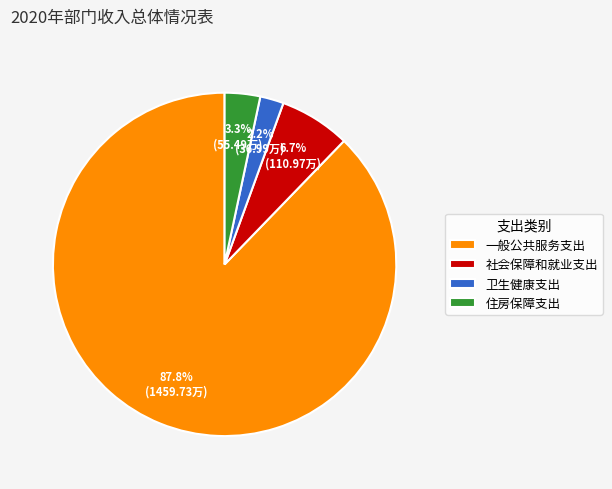

Which category accounts for the majority?

一般公共服务支出